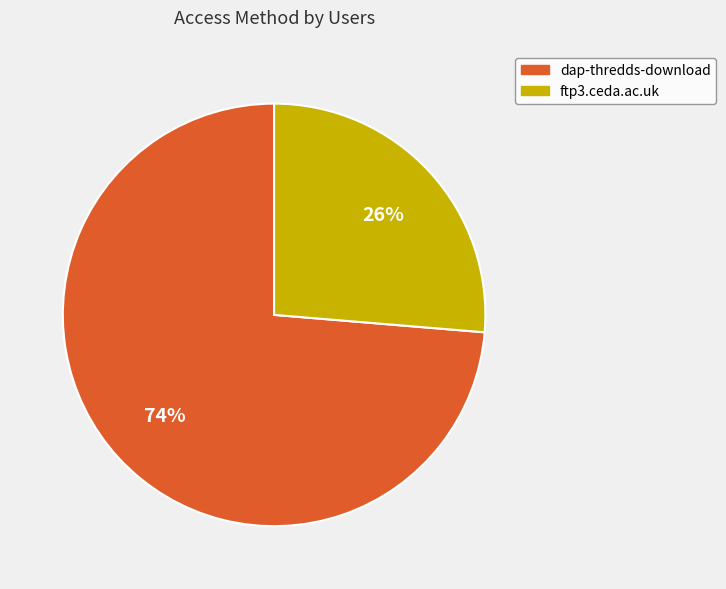

What is the smallest slice in the pie chart?

ftp3.ceda.ac.uk